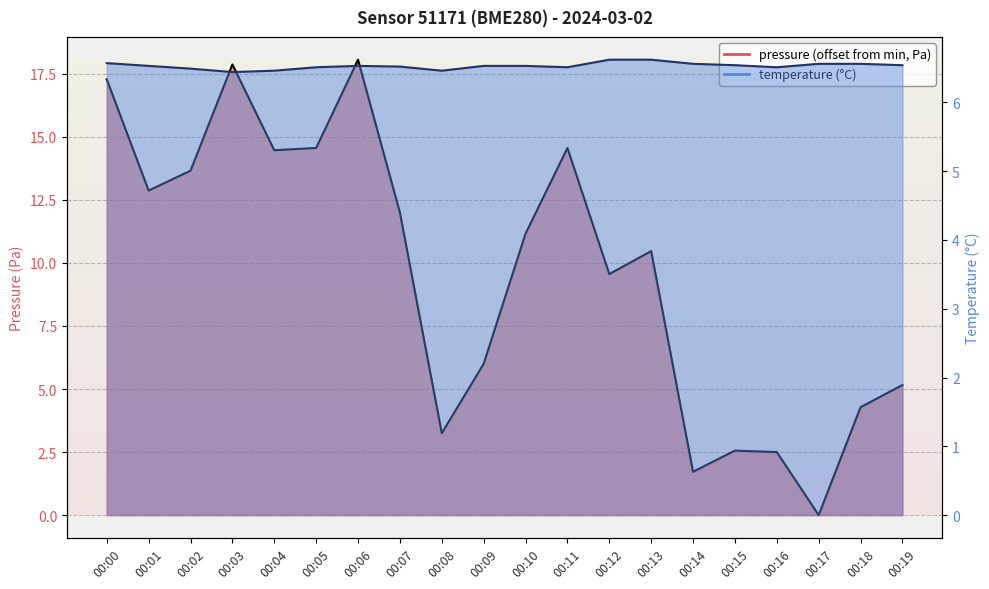

List the labels in order of temperature value, largest first.

00:12, 00:13, 00:00, 00:14, 00:17, 00:18, 00:15, 00:19, 00:01, 00:06, 00:09, 00:10, 00:07, 00:05, 00:11, 00:16, 00:02, 00:04, 00:08, 00:03